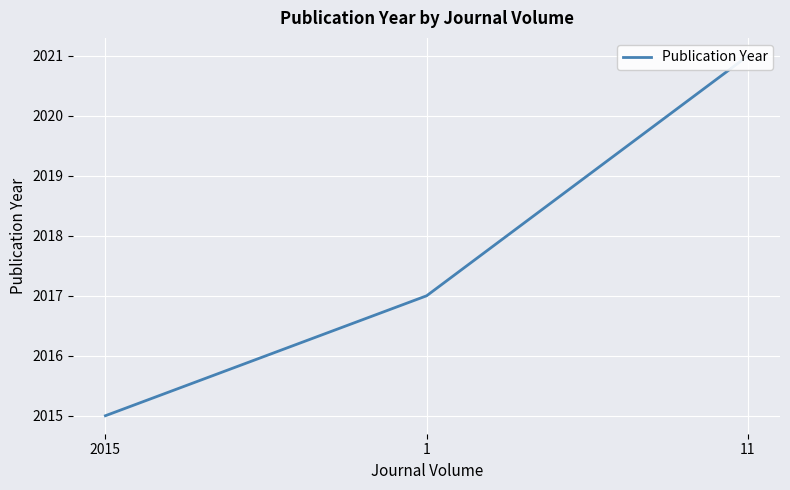

What is the ratio of the value at 2015 to the value at 11?

1.0